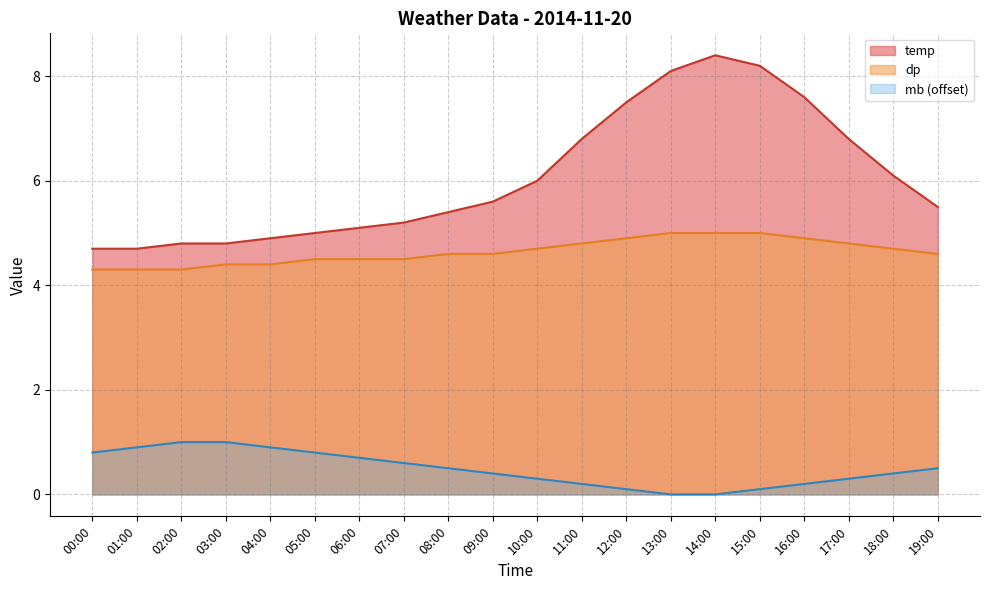

Rank the series by their average value, from highest to lowest.

temp, dp, mb (offset)